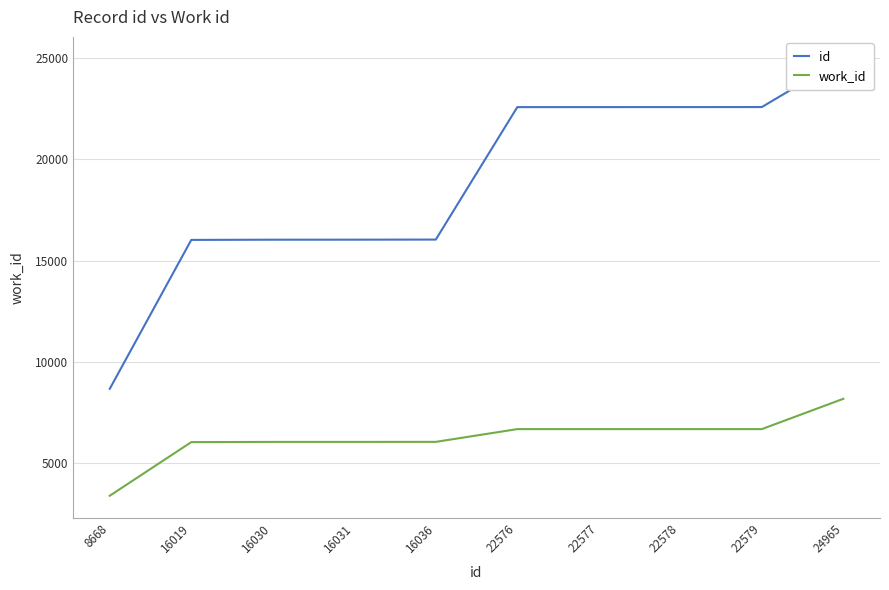

At how many categories does at least one series exceed 23842?

1